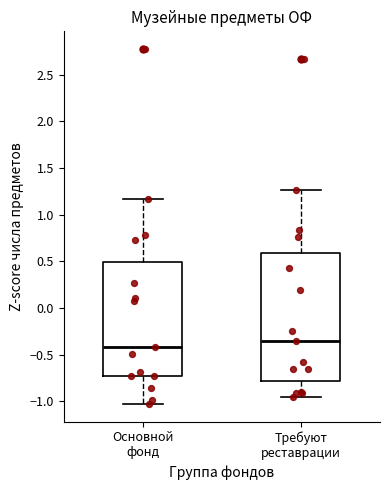

Which box is the tallest, from its lower edge to its upper edge?

Требуют реставрации